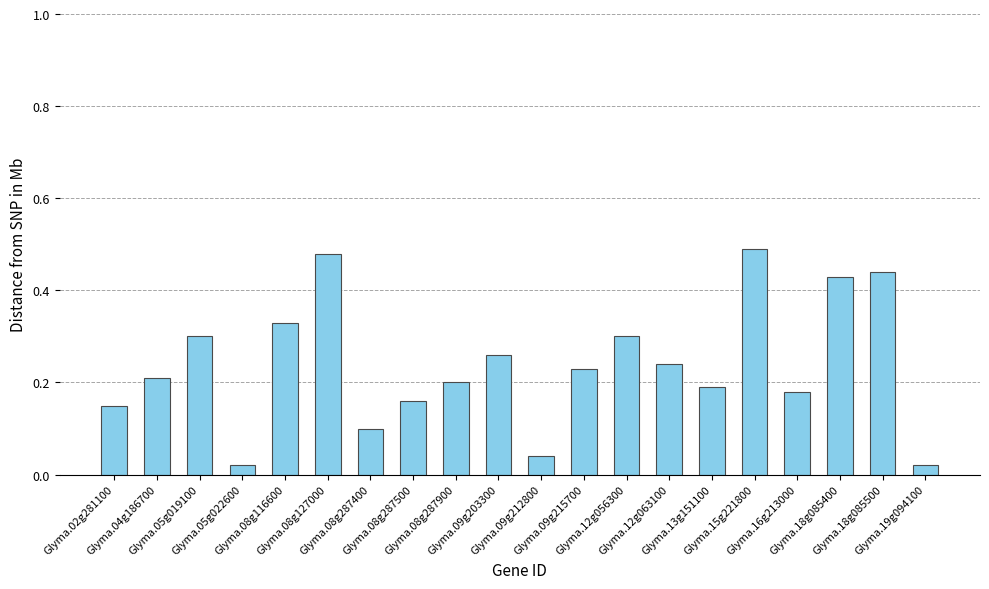

What is the sum of all values?

4.8